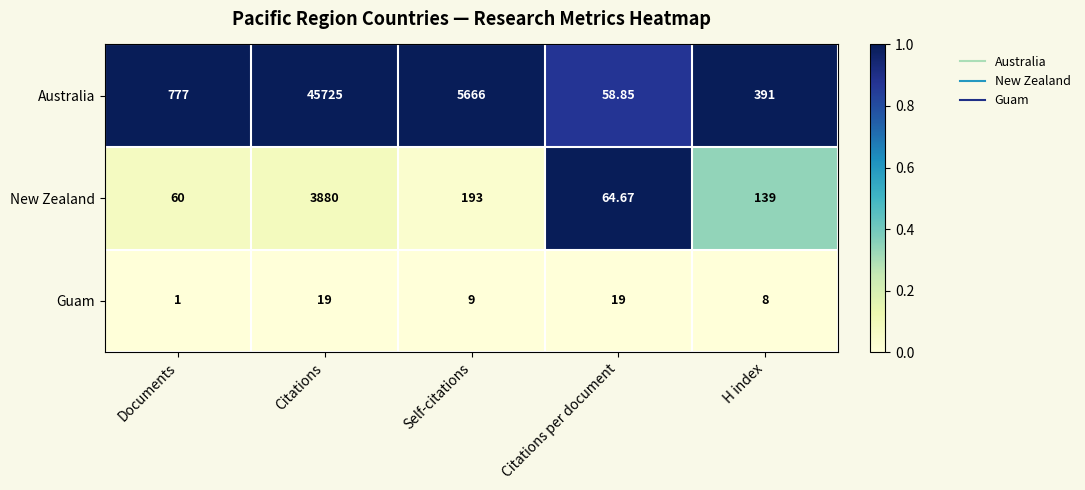

At Citations per document, list the series in order from largest to smallest.

New Zealand, Australia, Guam